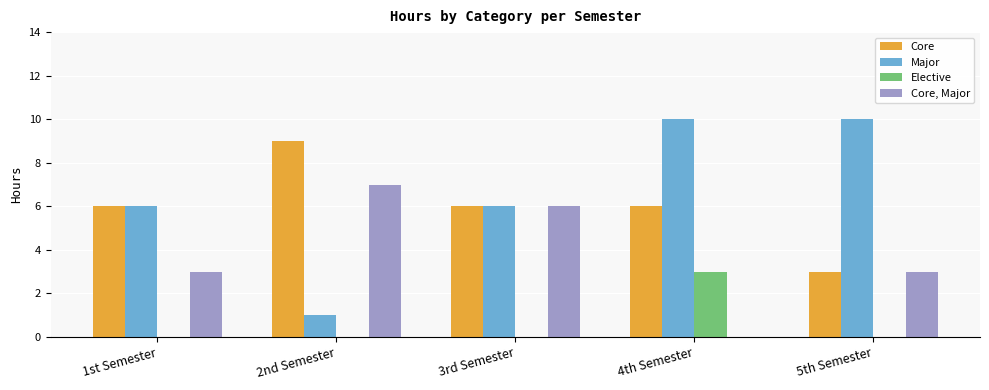

What is the sum of all Core values?

30